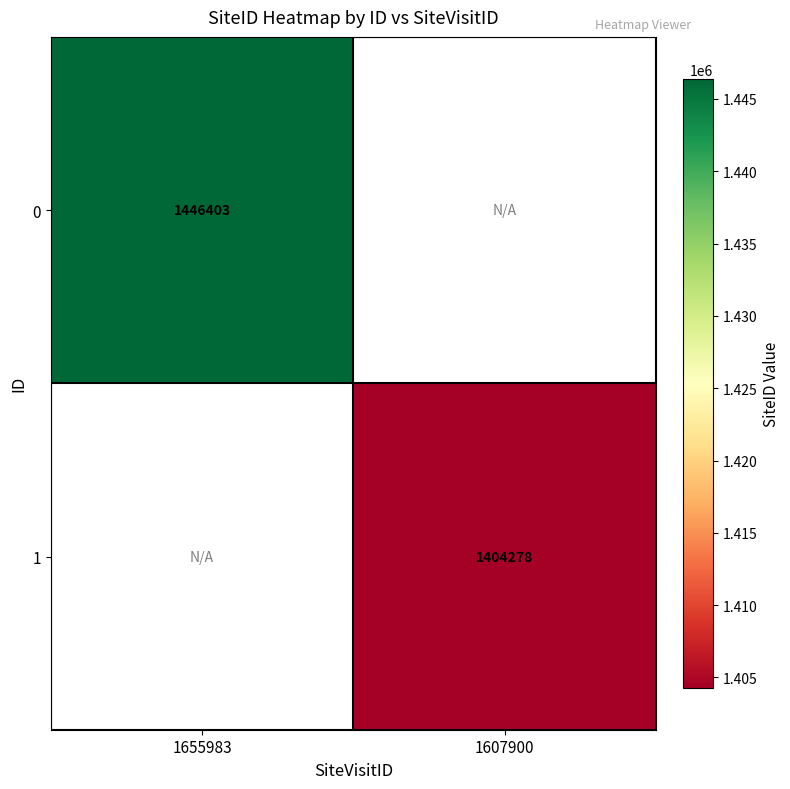

Is the value of 0 at 1655983 greater than the value of 1 at 1607900?

Yes